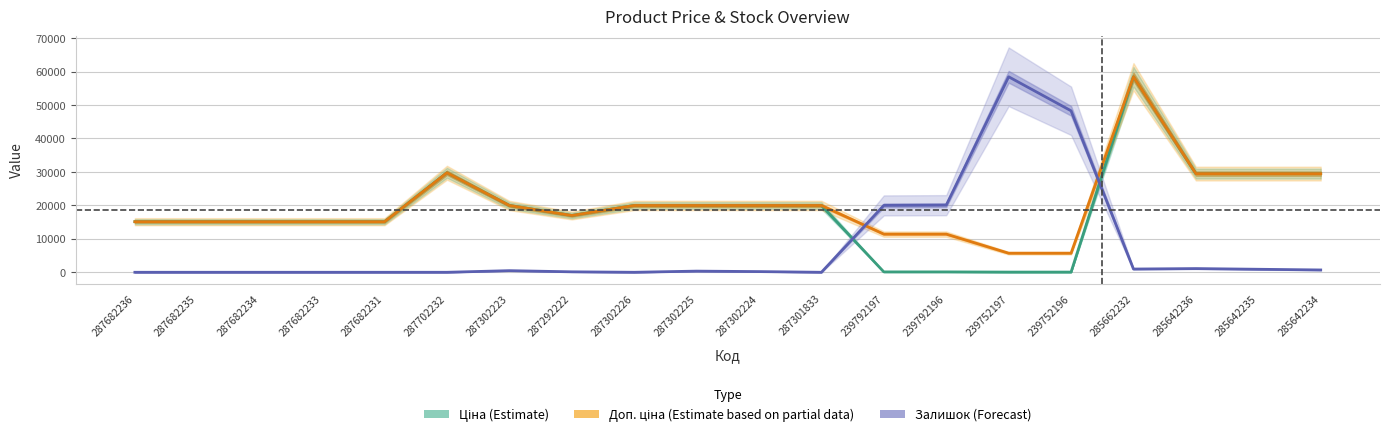

The value of Залишок (Forecast, scaled) at 287302224 is 207.4. True or false?

True